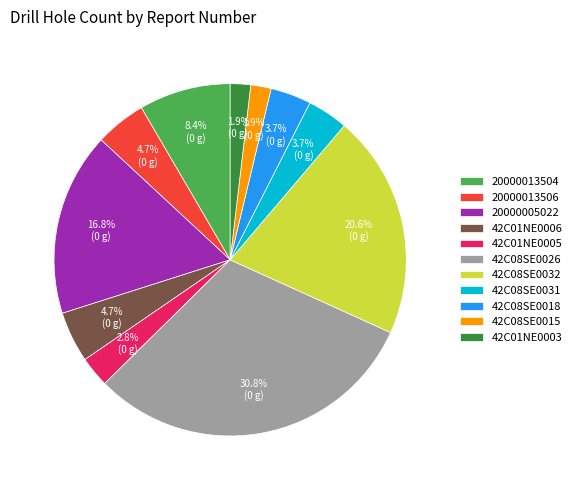

Approximately how many times larger is the value at 42C08SE0031 compared to 20000013504?

0.4